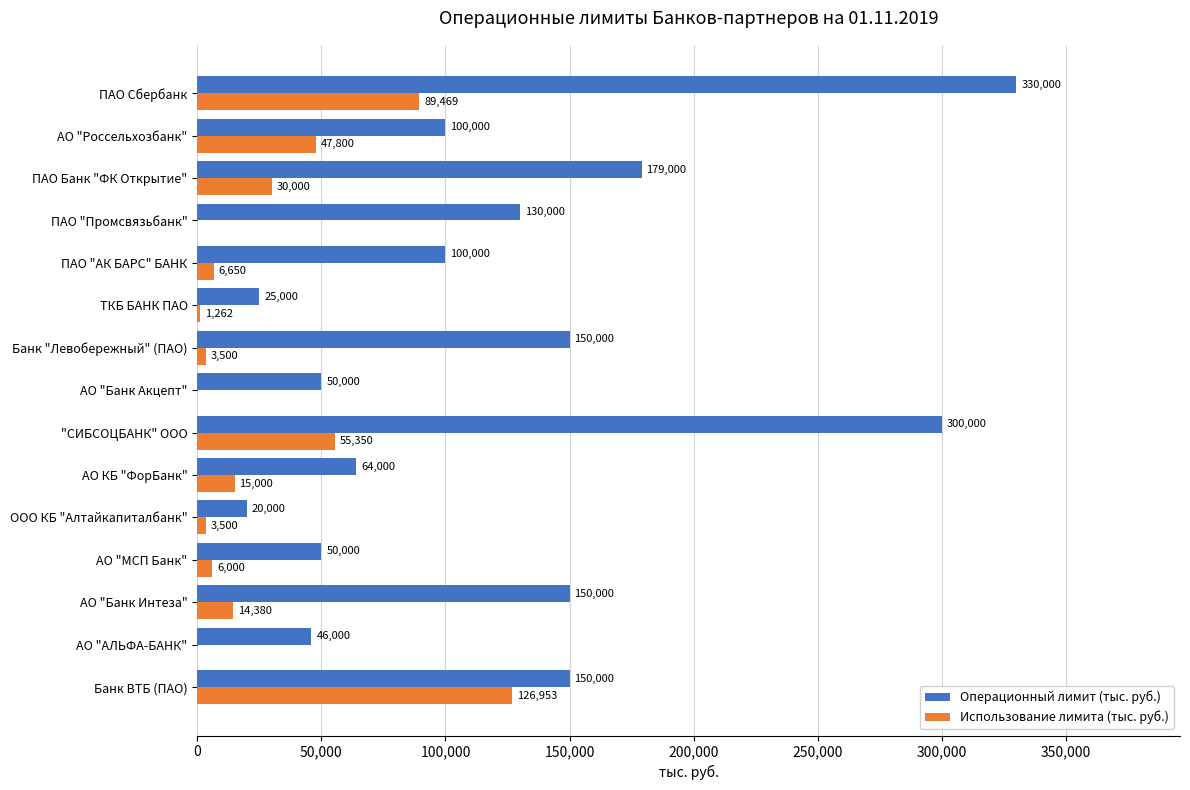

At which category is the sum across all series the highest?

ПАО Сбербанк